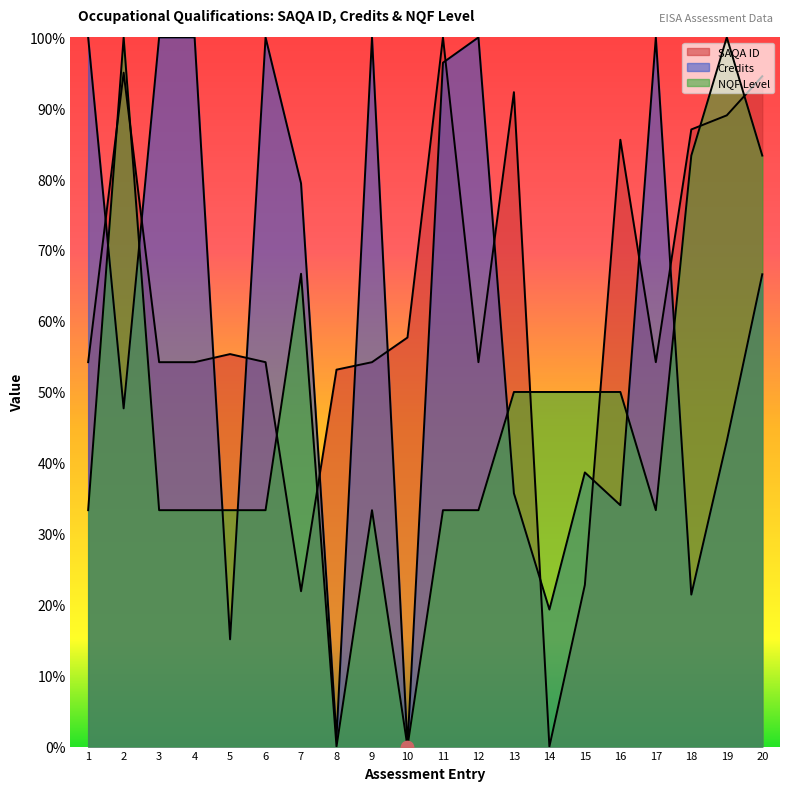

Which series has the largest total across all categories?

SAQA ID